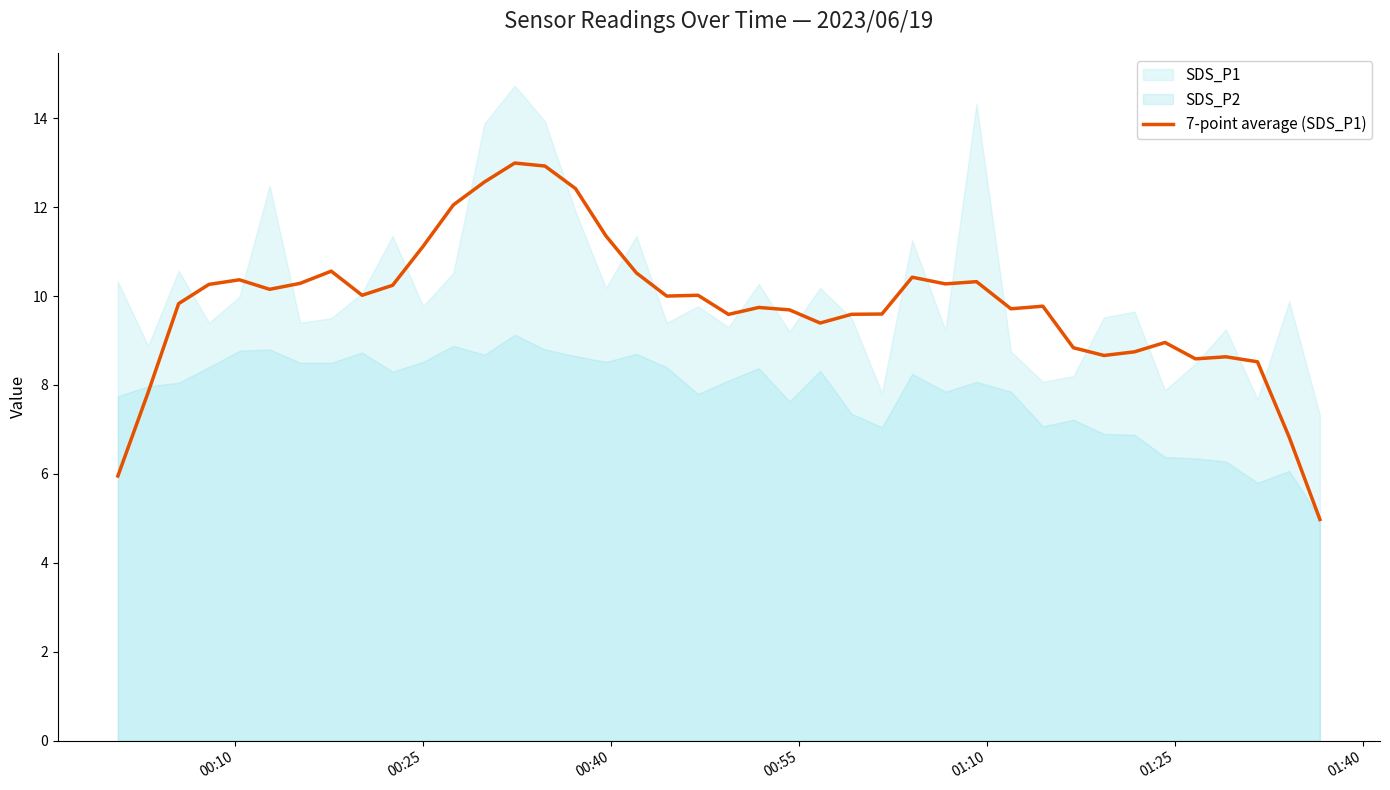

What is the minimum value for 7-point average (SDS_P1)?

5.0